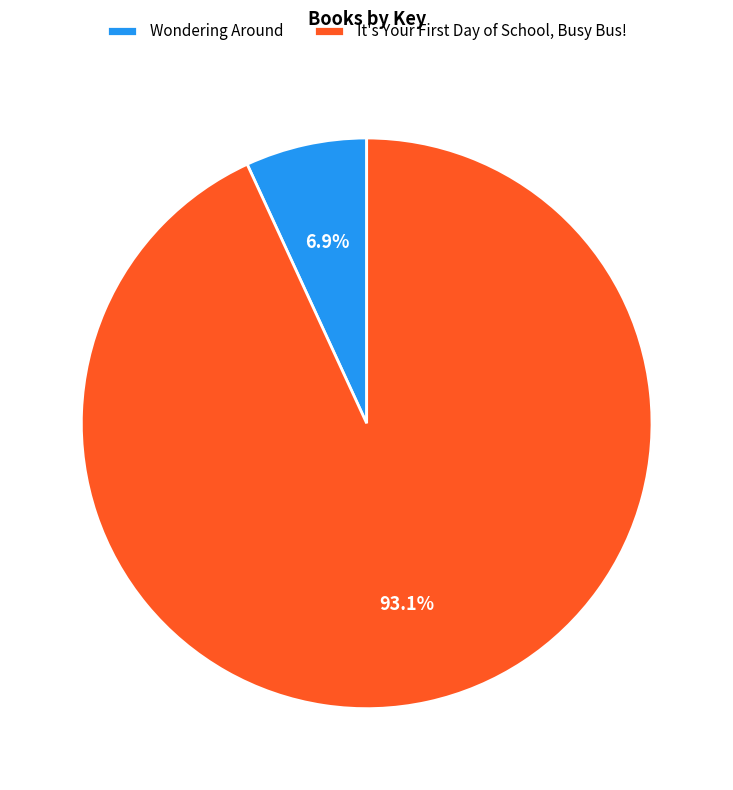

Which category has the smallest portion of the pie?

Wondering Around